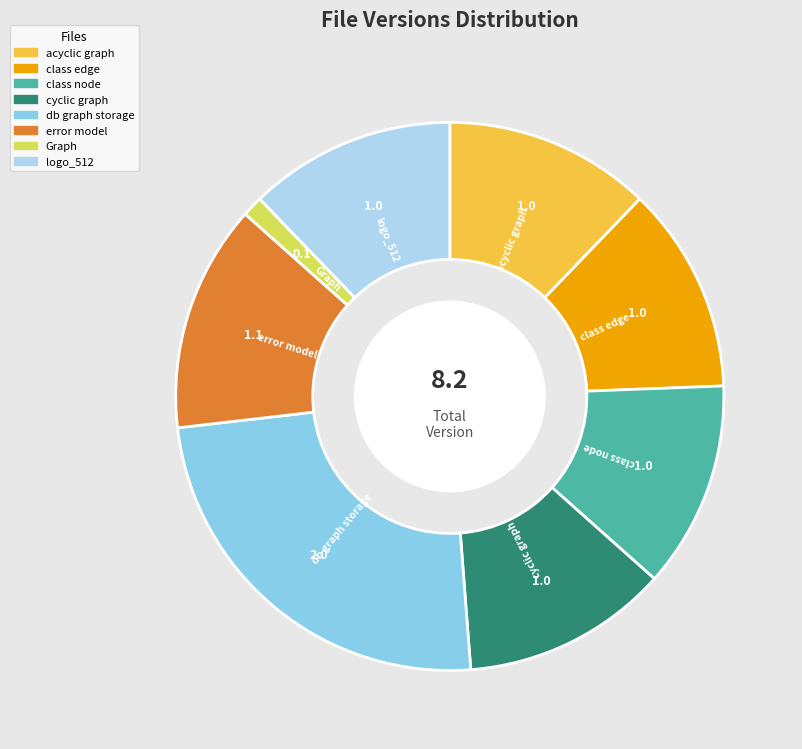

Approximately how many times larger is the value at cyclic graph compared to class node?

1.0